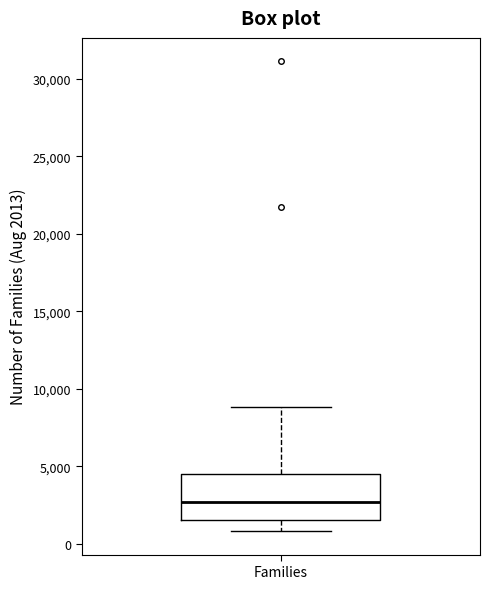

Where does the median line of the box for Families sit on the y-axis? The values are not printed on the chart, so give them approximately, as read against the axis.

2500